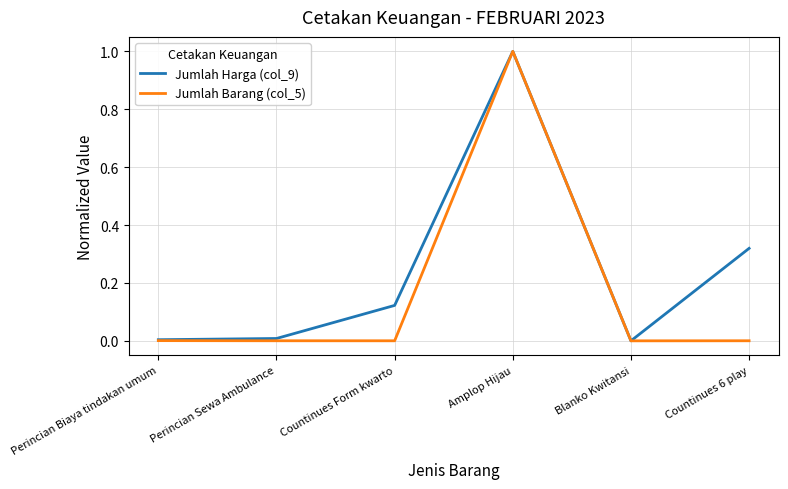

At which label does Jumlah Harga (col_9) reach its peak?

Amplop Hijau